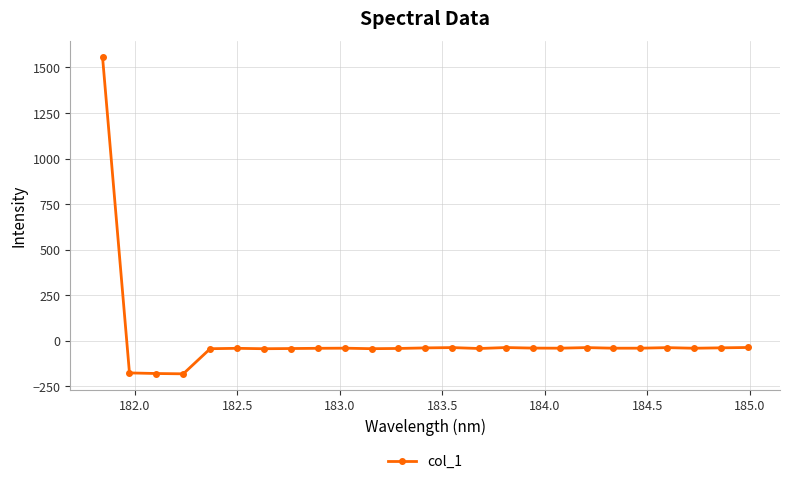

What is the greatest value displayed?

1557.3